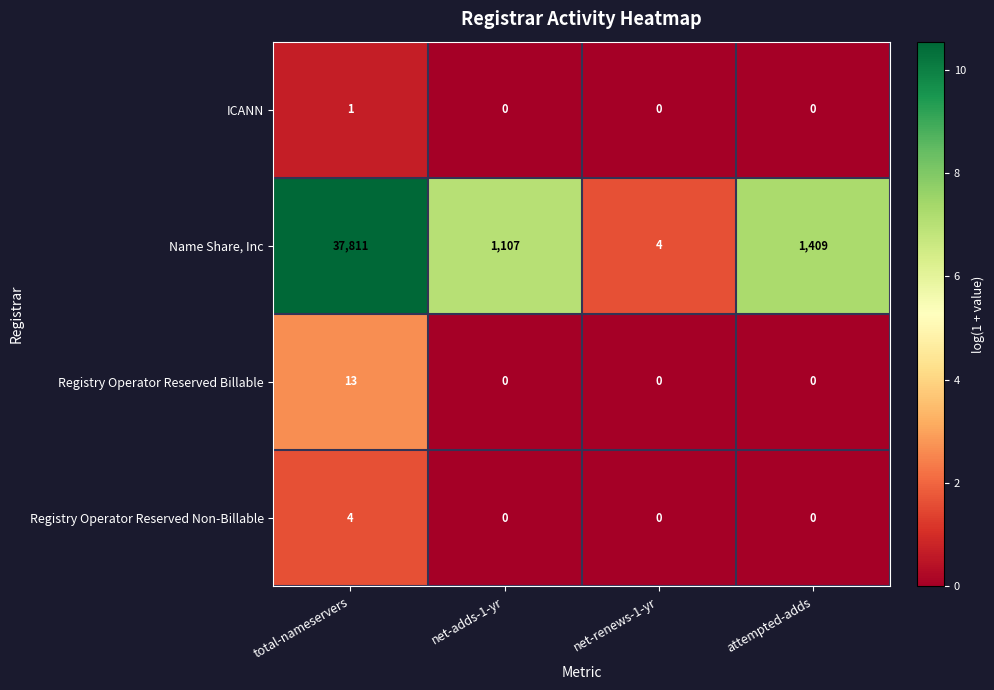

Is it true that Name Share, Inc equals 2 at net-renews-1-yr?

False